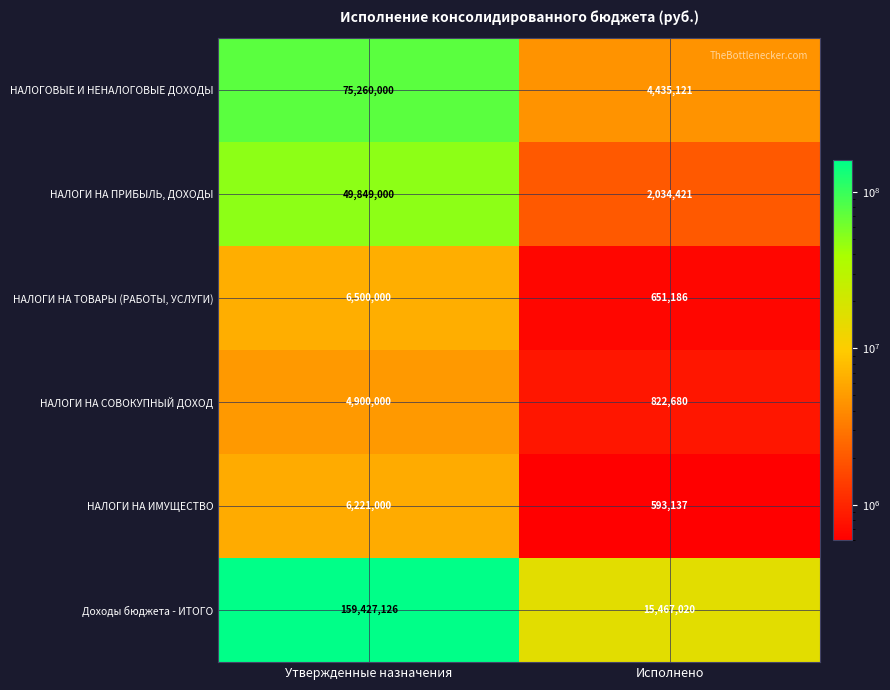

At which category does the chart reach its peak across all series?

Утвержденные назначения